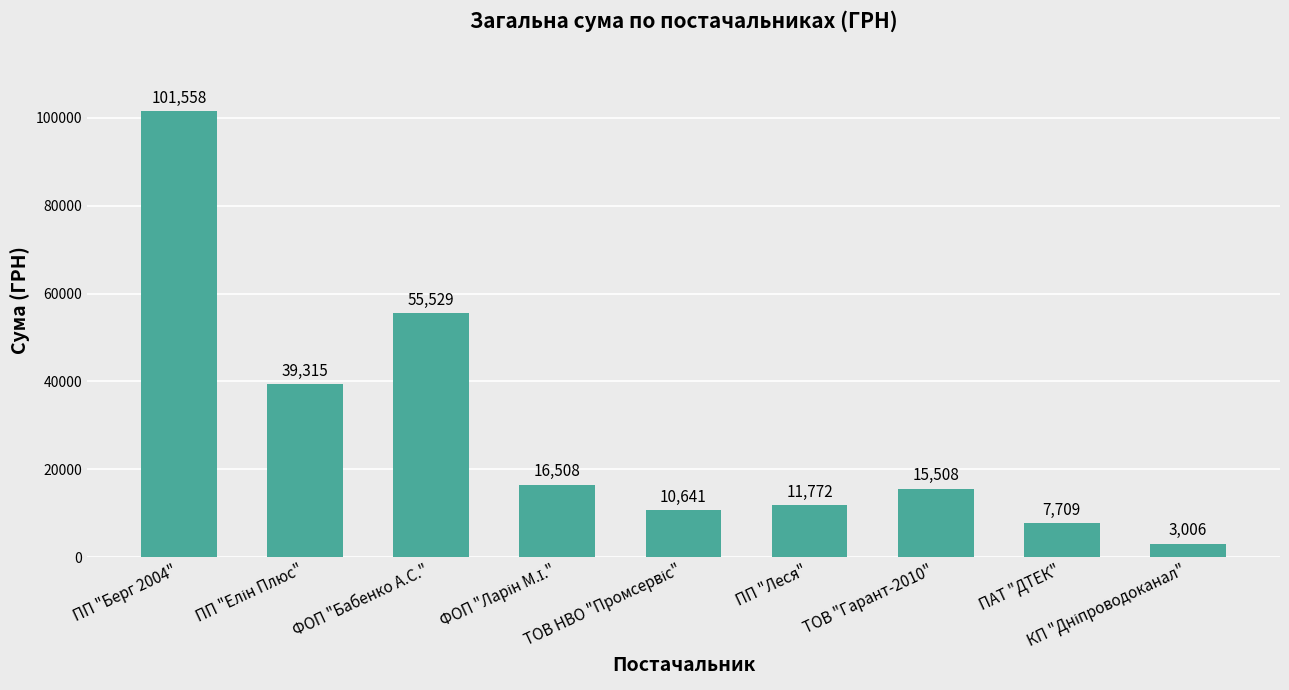

What is the greatest value displayed?

101558.0